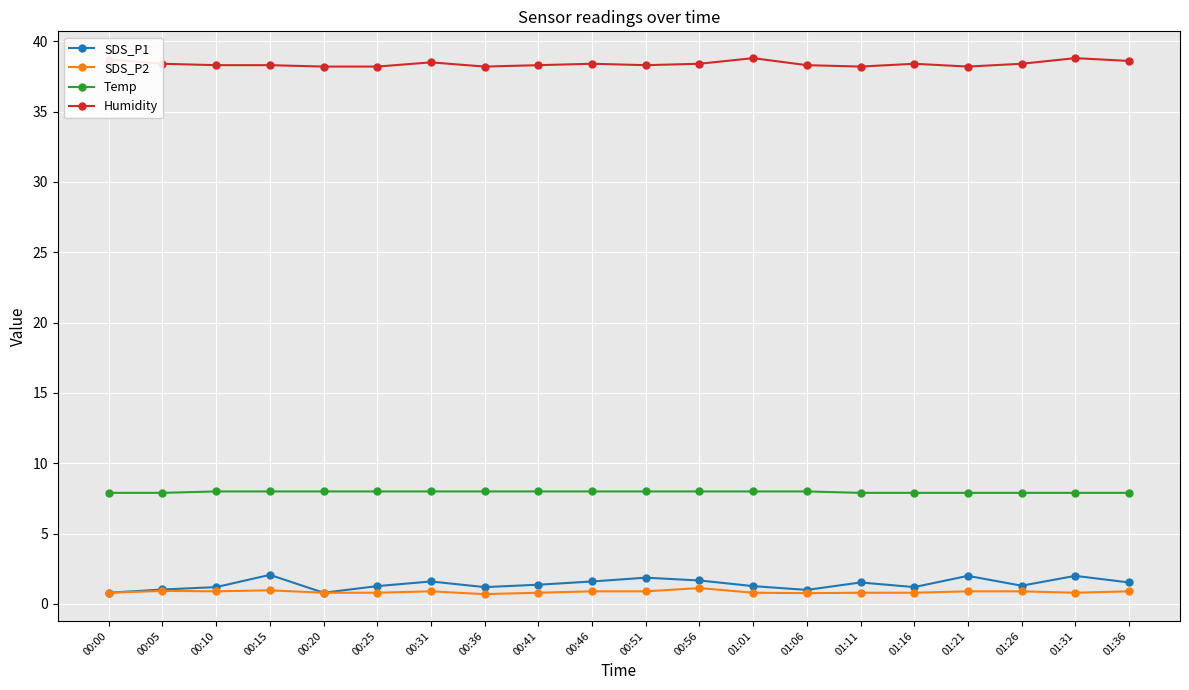

True or false: Humidity has more than 0 points higher than both neighbors.

True